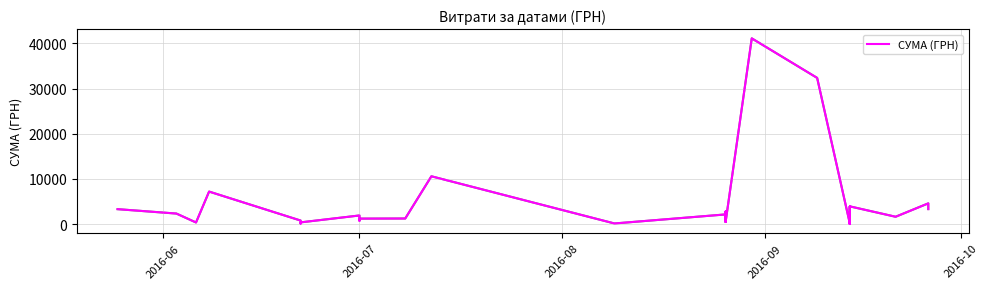

What is the average value?

3428.1